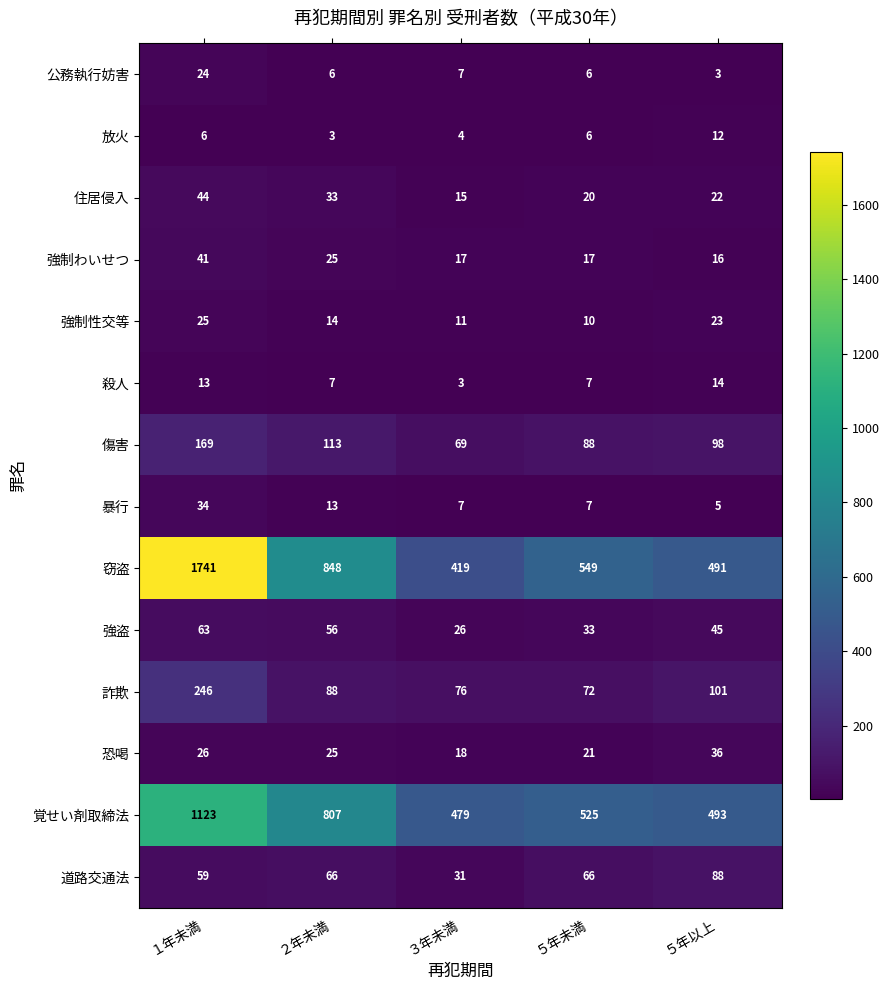

What is the spread (max minus min) of values at ３年未満?

476